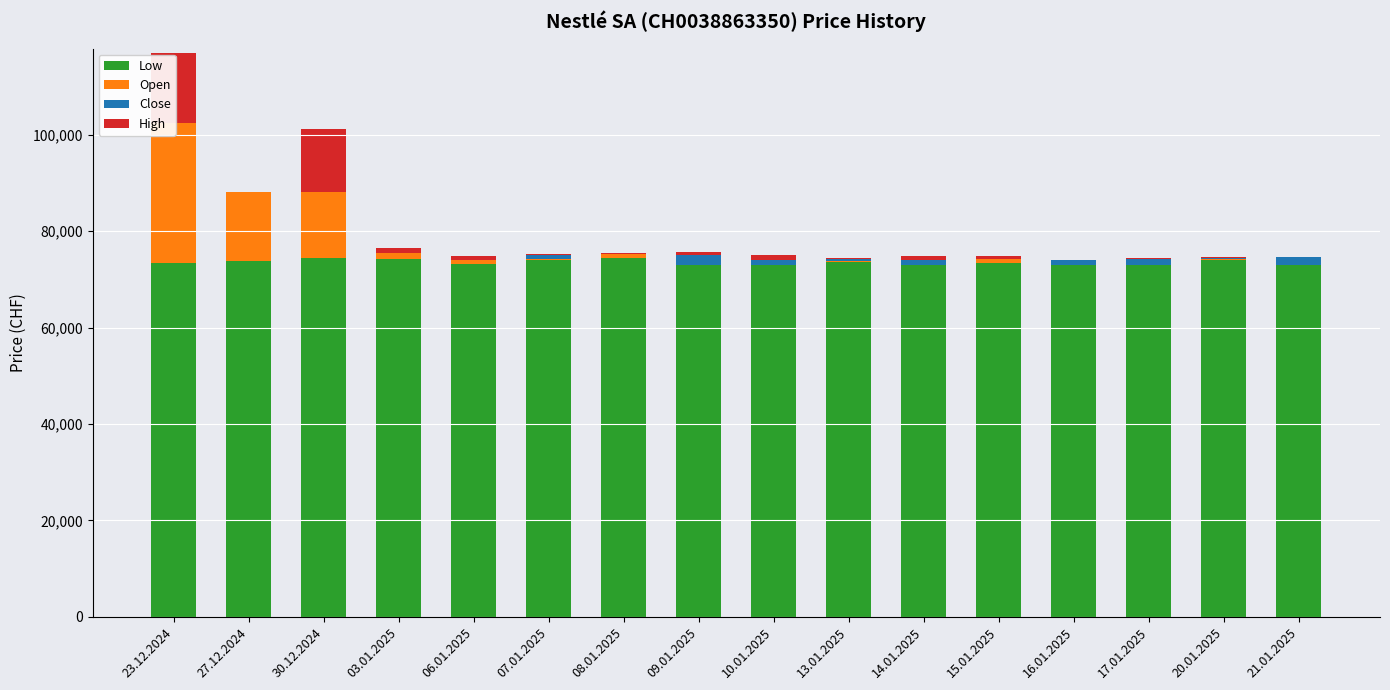

How many distinct data groups are displayed?

4